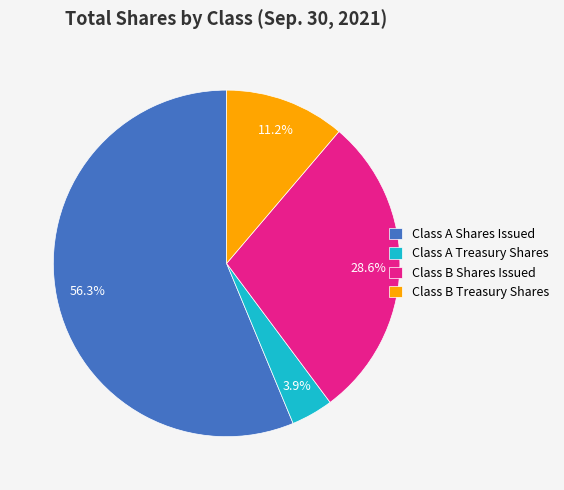

To the nearest percent, what is the difference between the Class B Shares Issued and Class A Treasury Shares slice percentages?

25%